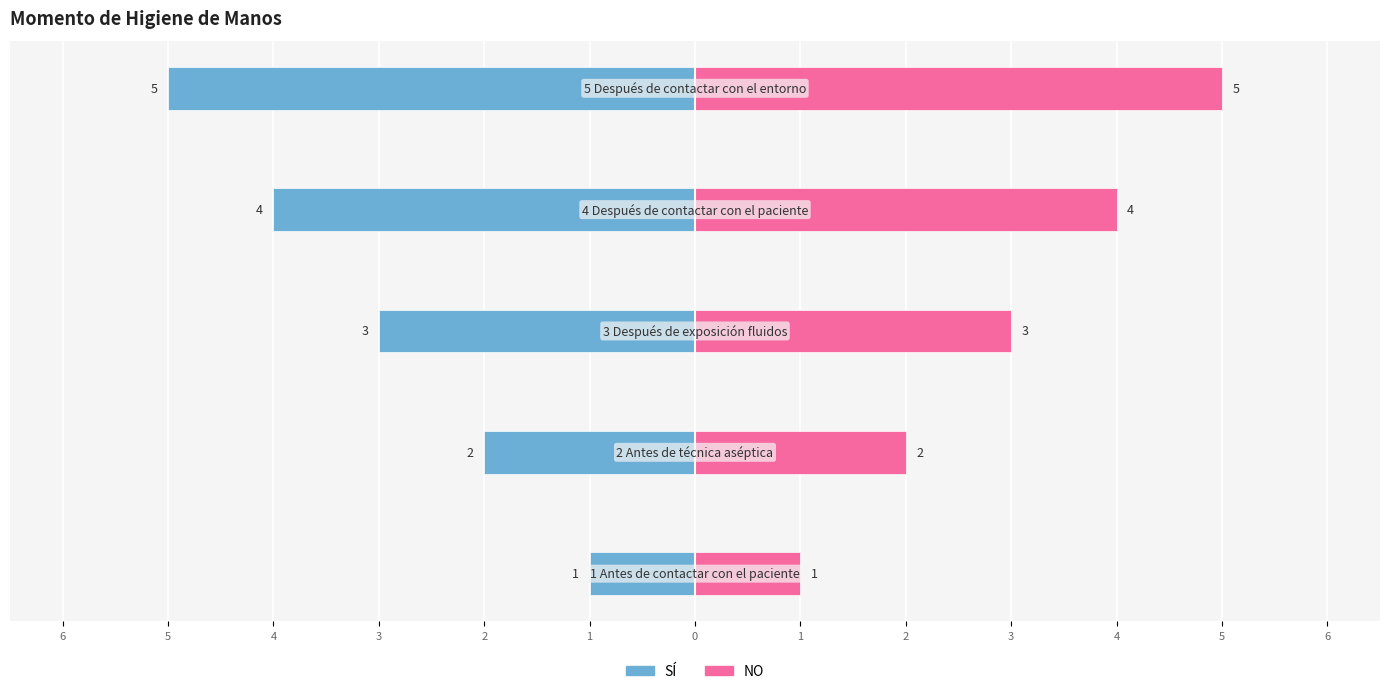

What is the difference between the maximum and second lowest values in the NO series?

3